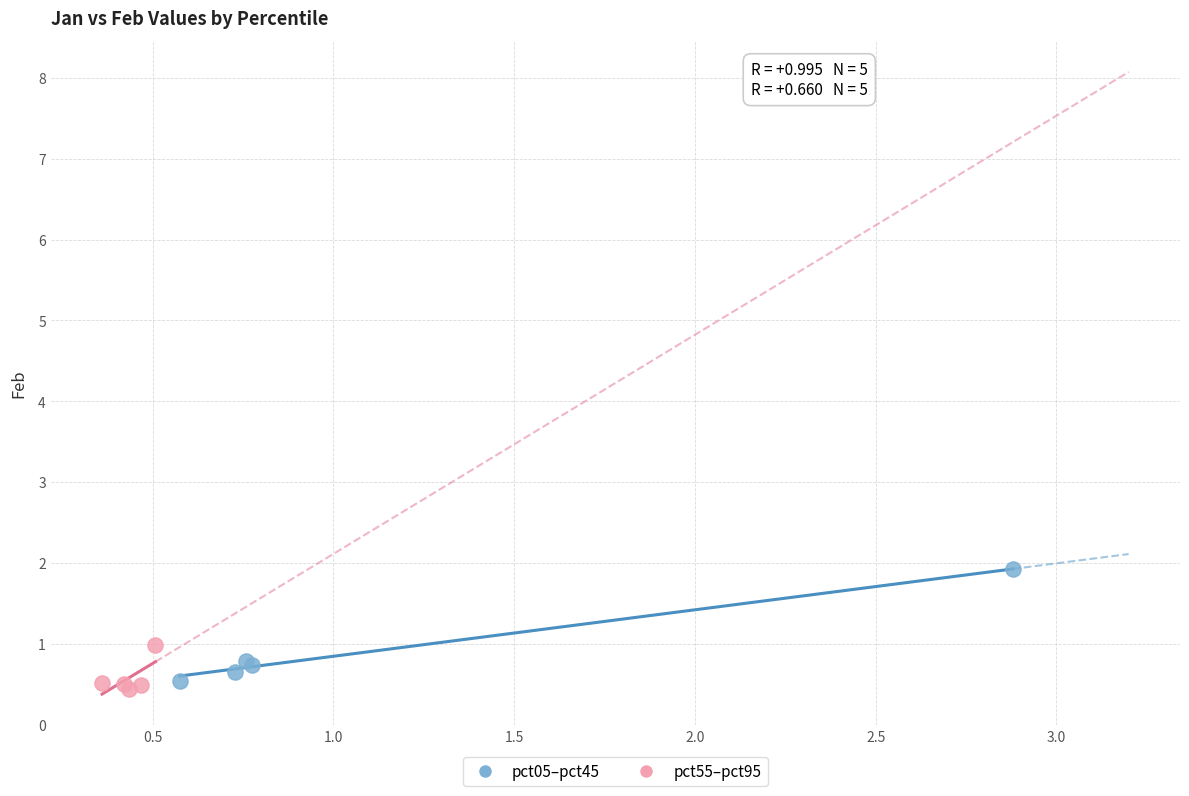

What are all the series names shown in the legend?

pct05–pct45, pct55–pct95